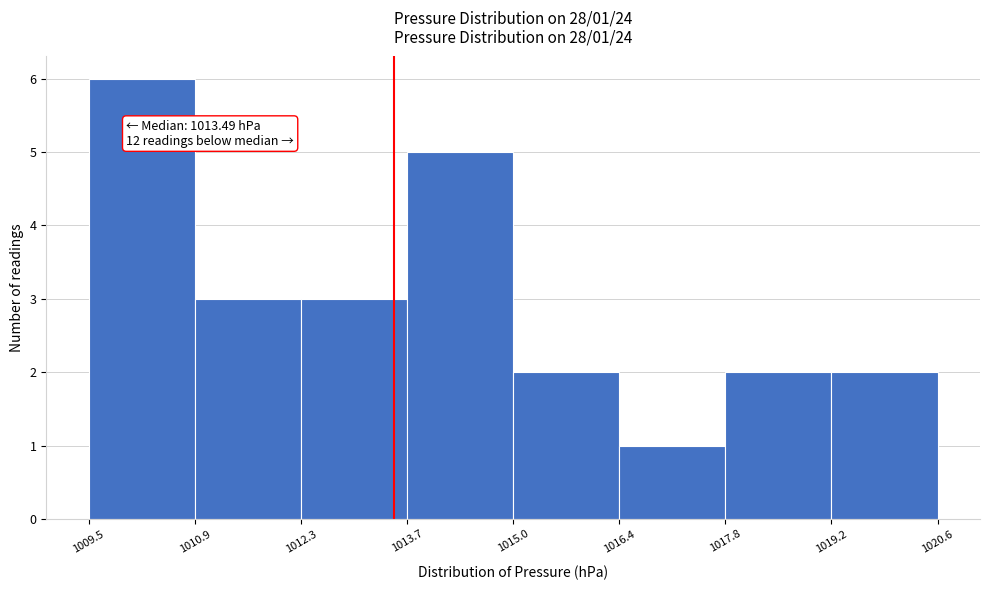

Over which range of the x-axis is the bar tallest?

1009.5 to 1010.9